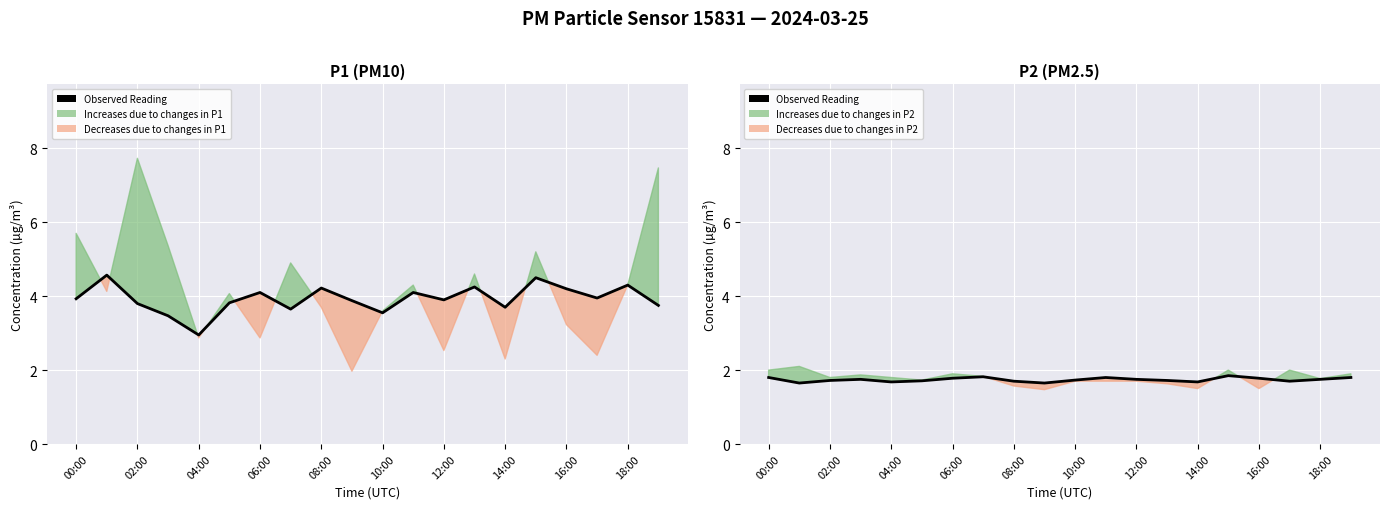

What is the difference between the second highest and minimum values?

0.2